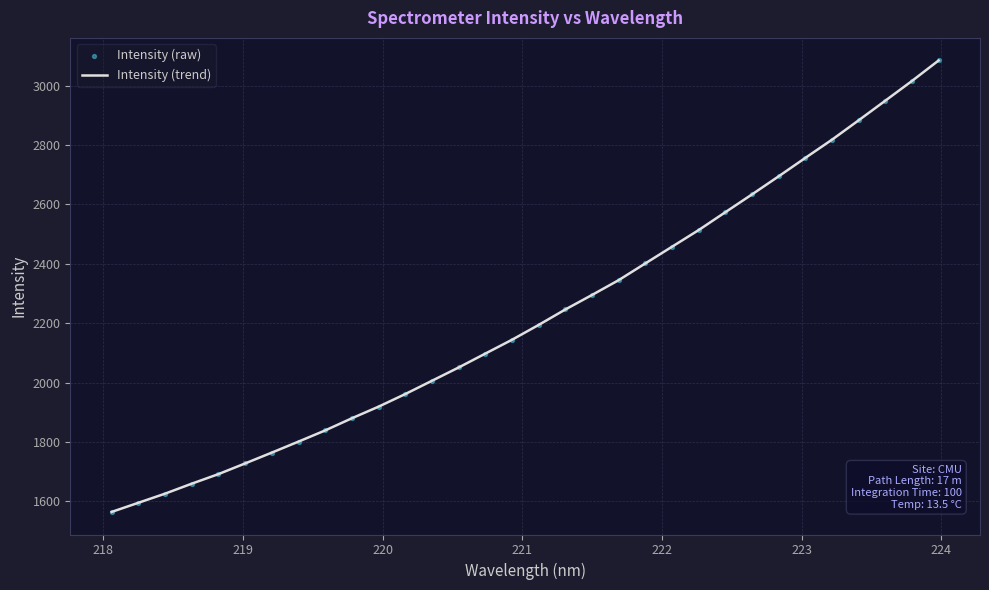

What is the difference between the maximum and minimum values?

1520.2